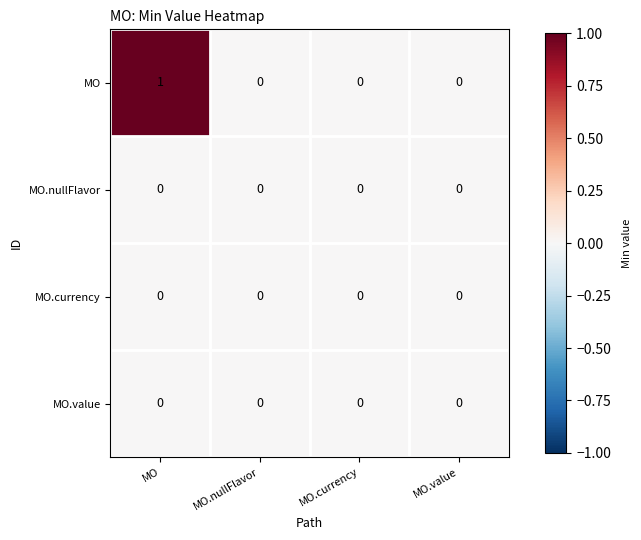

Is it true that MO.value equals 0 at MO.currency?

True